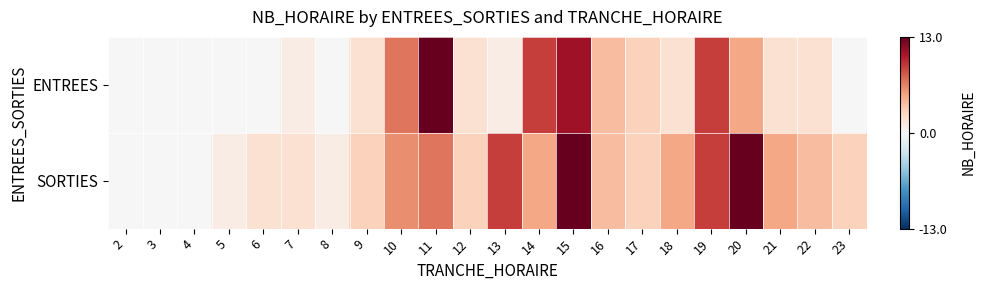

Which category has the lowest value across all series?

2